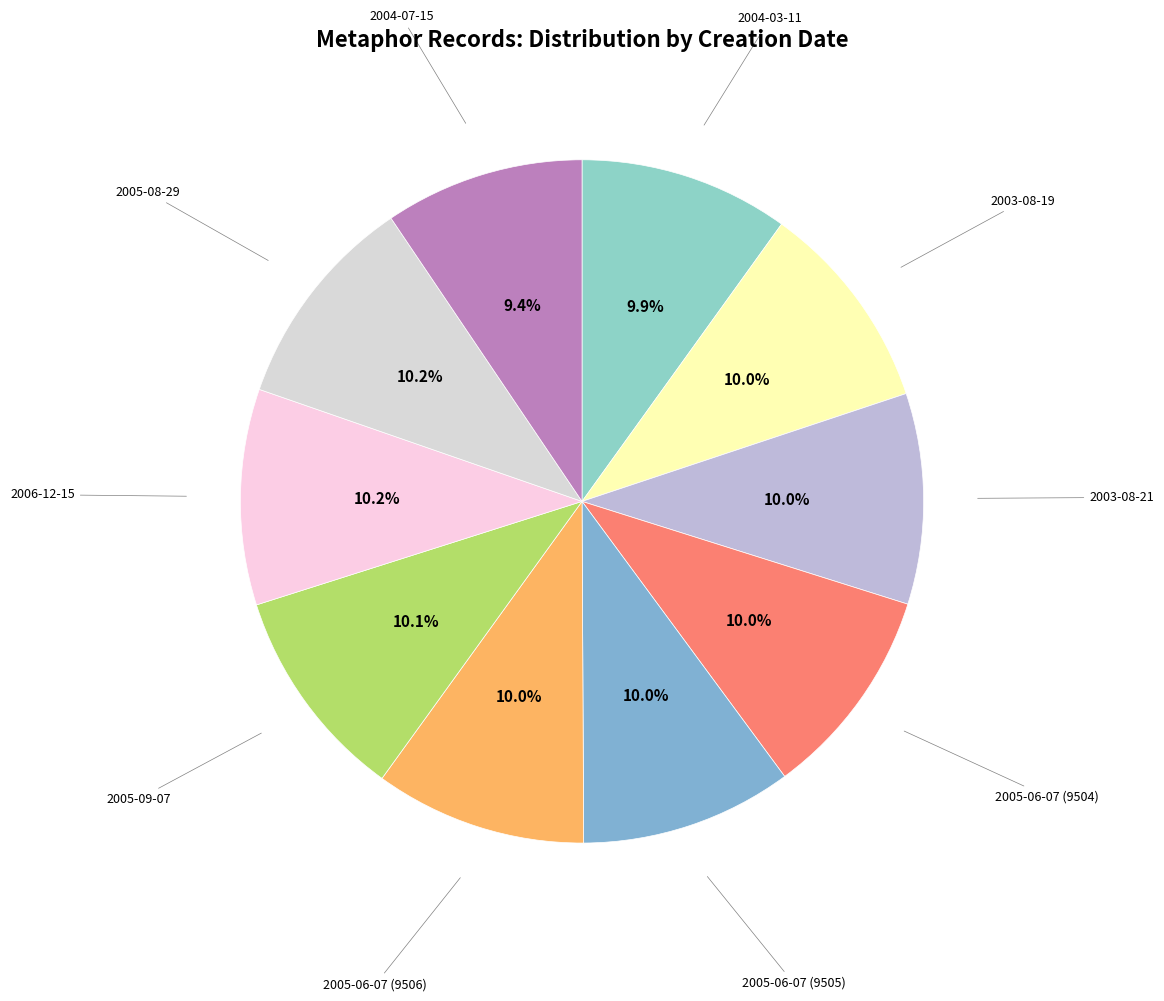

How many slices are in this pie chart?

10